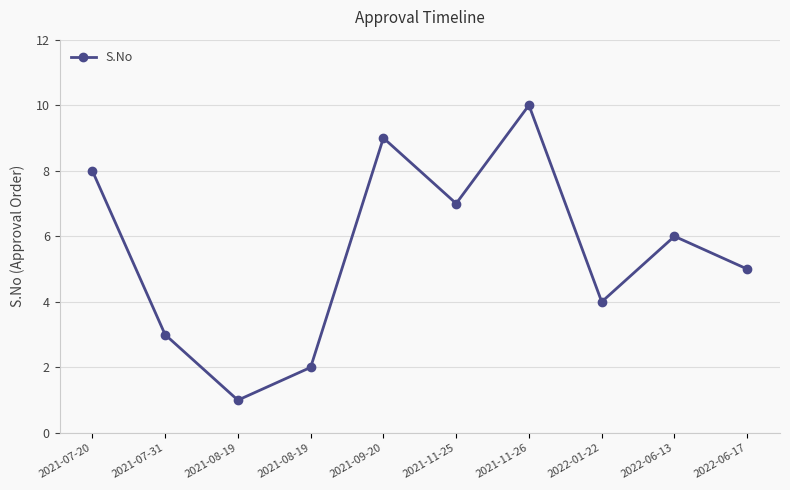

Reading left to right, what are all the values shown in this chart?

8	3	1	2	9	7	10	4	6	5